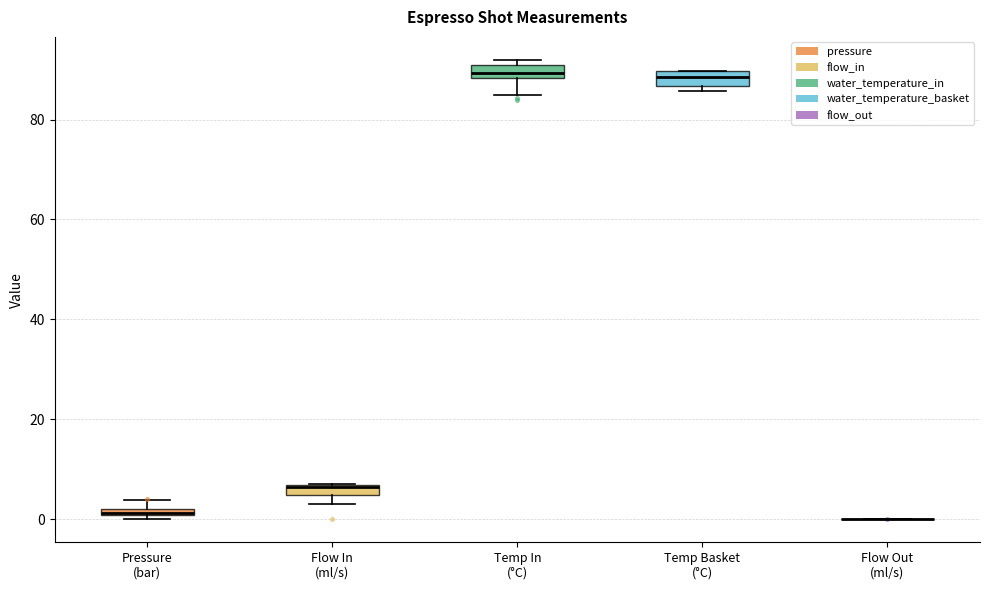

Where is the upper edge of the box for Flow In (ml/s) on the y-axis? The values are not printed on the chart, so give them approximately, as read against the axis.

6